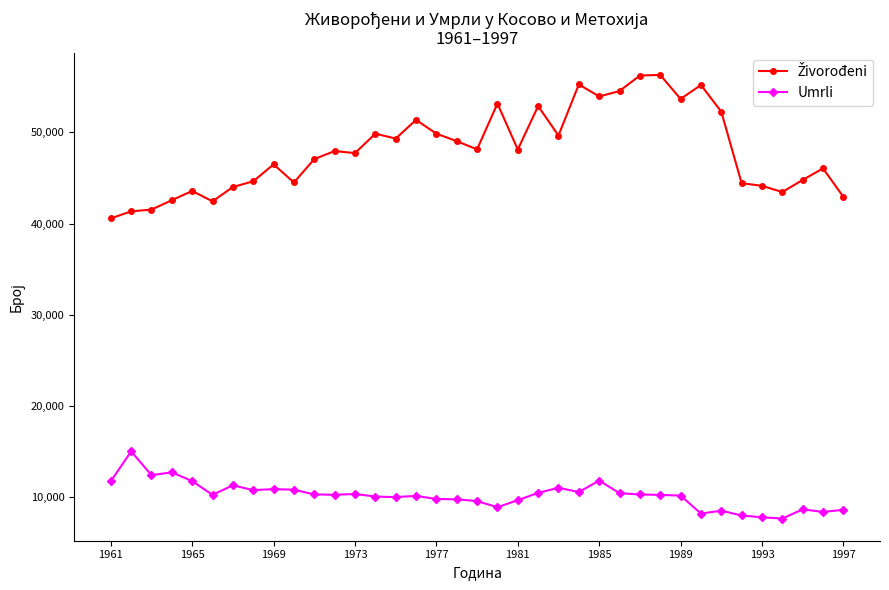

What is the difference between the maximum and minimum values in the Umrli series?

7357